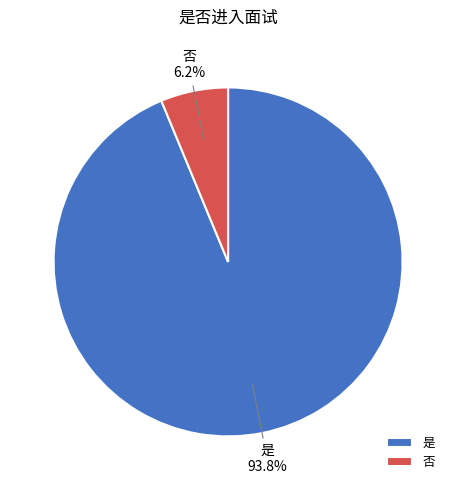

The 是 slice represents 83% of the pie. True or false?

False